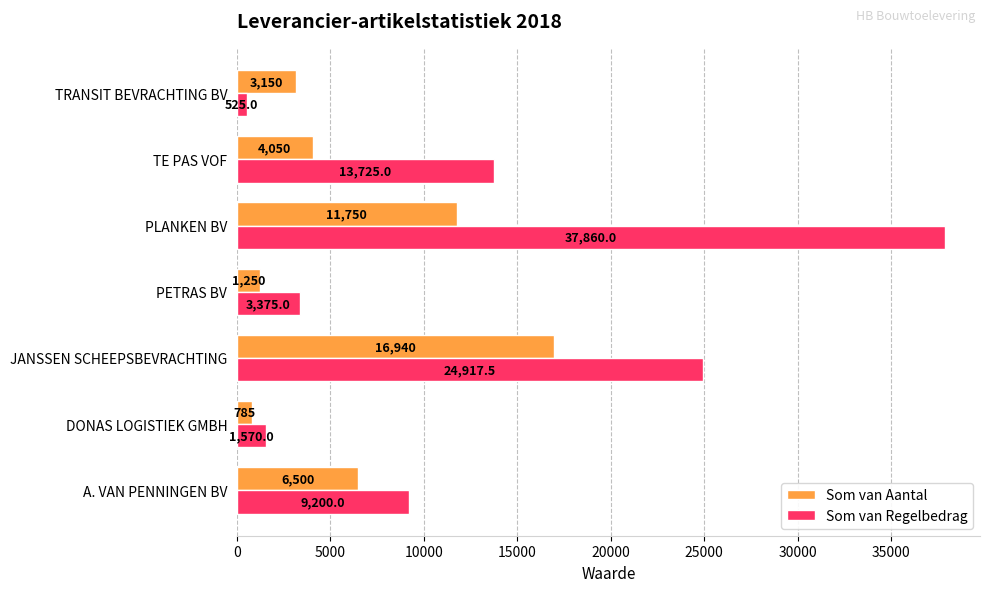

What is the difference between the maximum and minimum values in the Som van Regelbedrag series?

37335.0